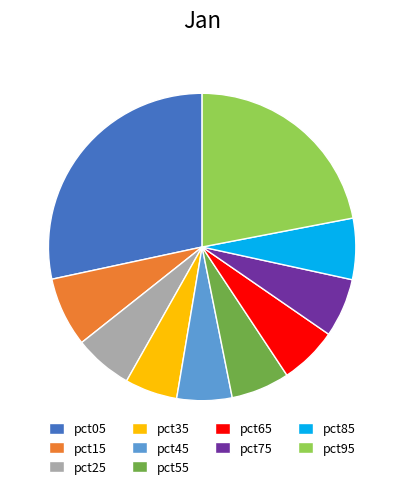

Is there a majority slice in this chart?

No